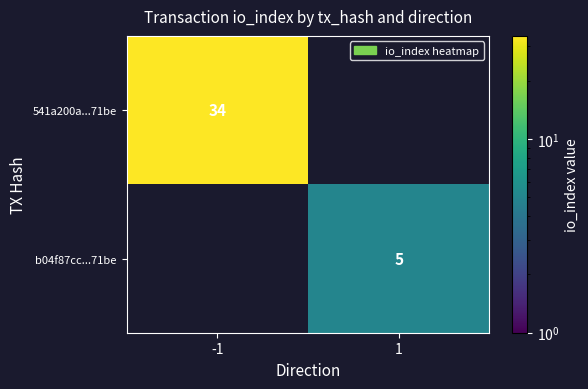

Is it true that 541a200a...71be equals 10 at -1?

False